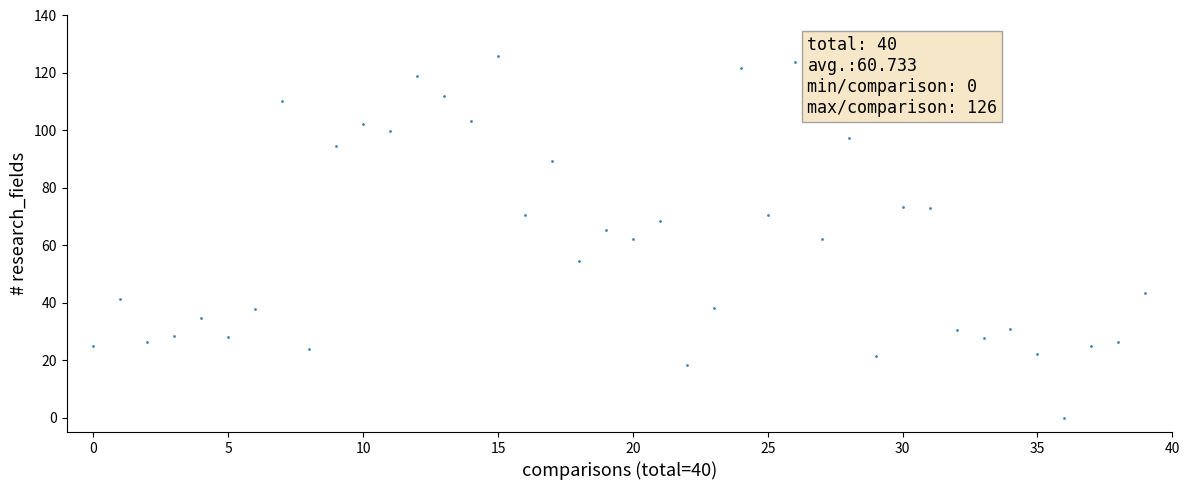

What is the range of Y values (max minus min)?

126.0